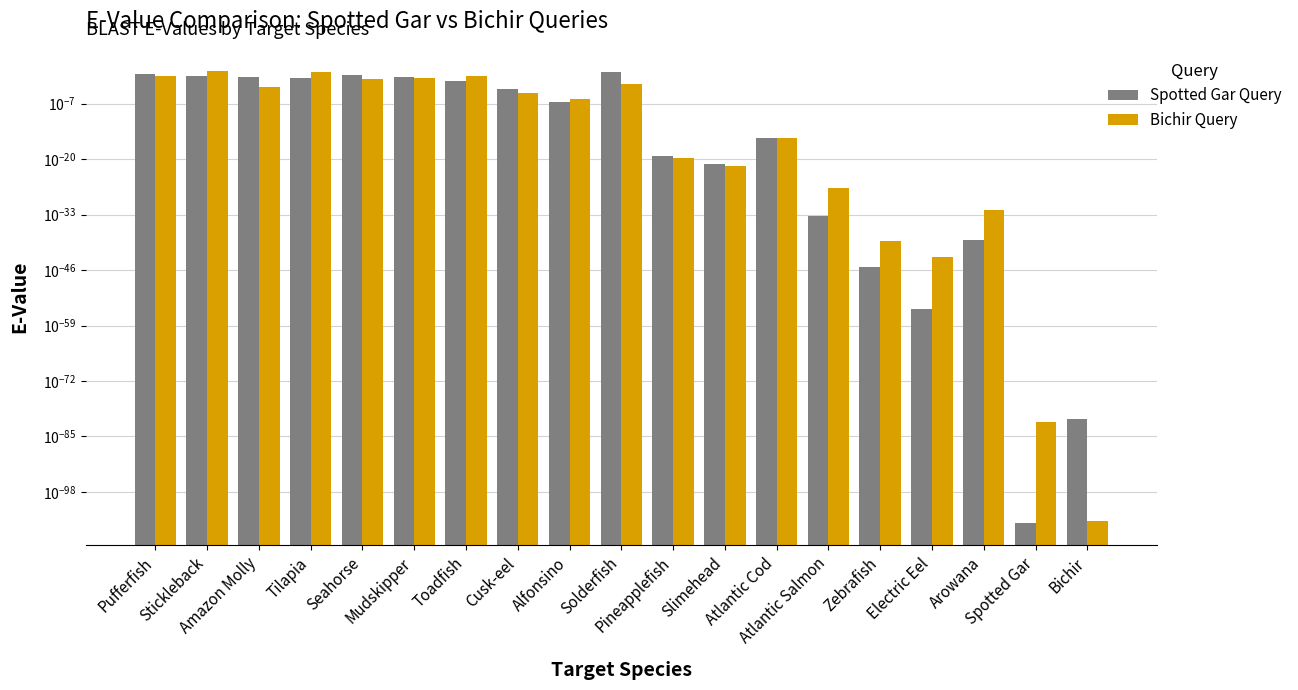

At Atlantic Salmon, list the series in order from smallest to largest.

Spotted Gar Query, Bichir Query